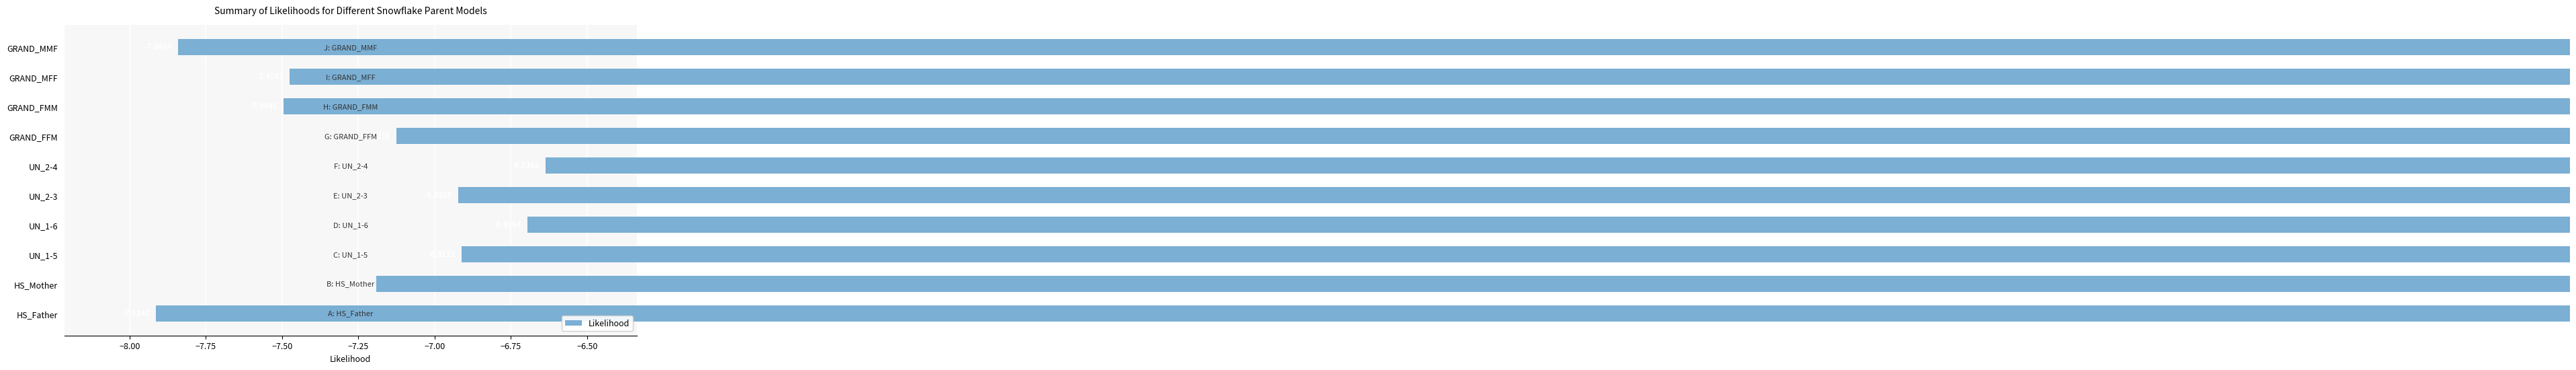

How many data points does each series have?

10